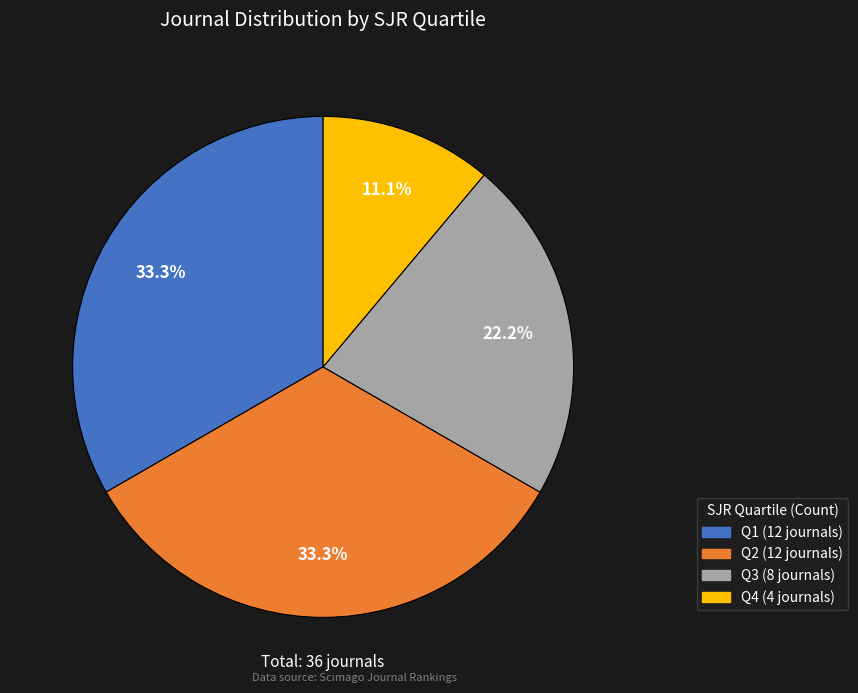

Combined, what portion of the pie is Q3 and Q4?

33.3%